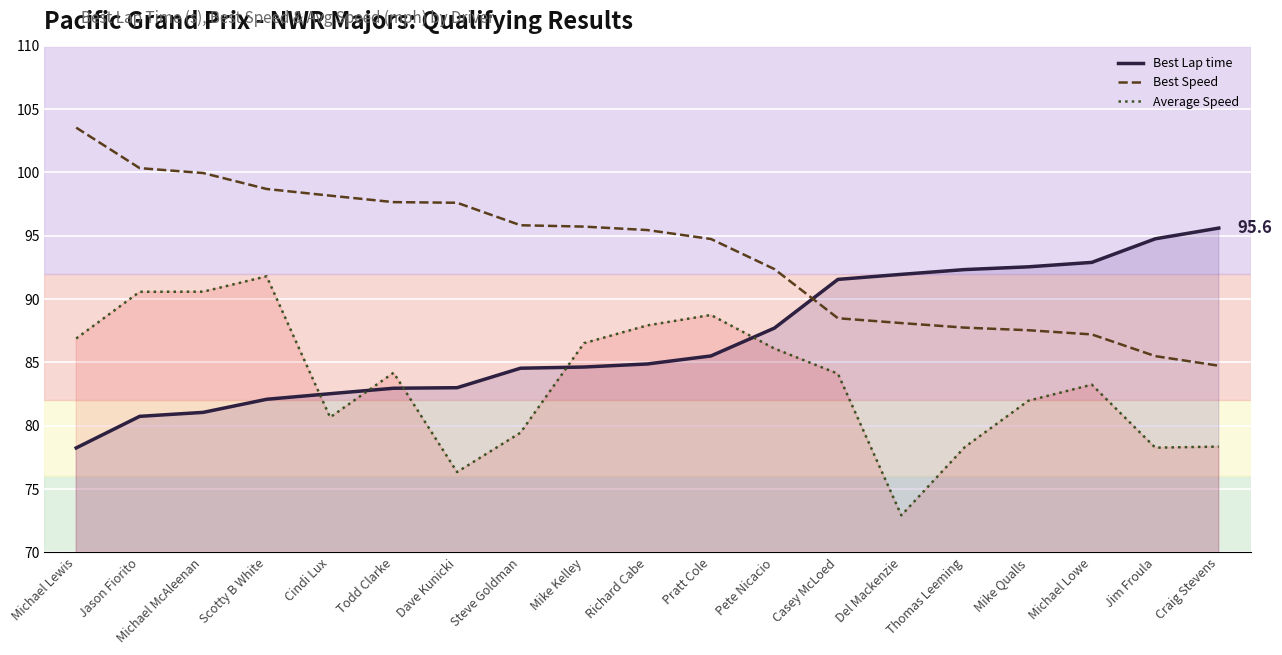

The Average Speed series shows 155.4 at Michael Lewis. True or false?

False